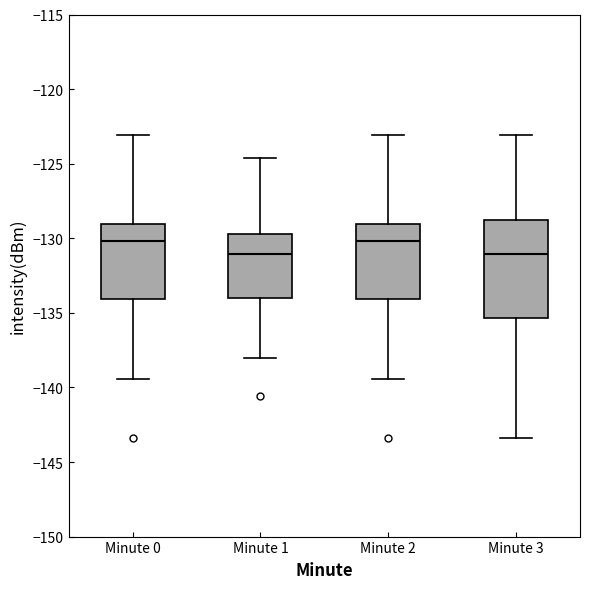

Reading left to right, read every box against the y-axis: the position of its median line, the range the box covers, and the ends of its whiskers. The values are not printed on the chart, so give them approximately, as read against the axis.

Minute 0: median -130.0, box -134.0 to -129.0, whiskers -139.5 to -123.0
Minute 1: median -131.0, box -134.0 to -129.5, whiskers -138.0 to -124.5
Minute 2: median -130.0, box -134.0 to -129.0, whiskers -139.5 to -123.0
Minute 3: median -131.0, box -135.5 to -128.5, whiskers -143.5 to -123.0